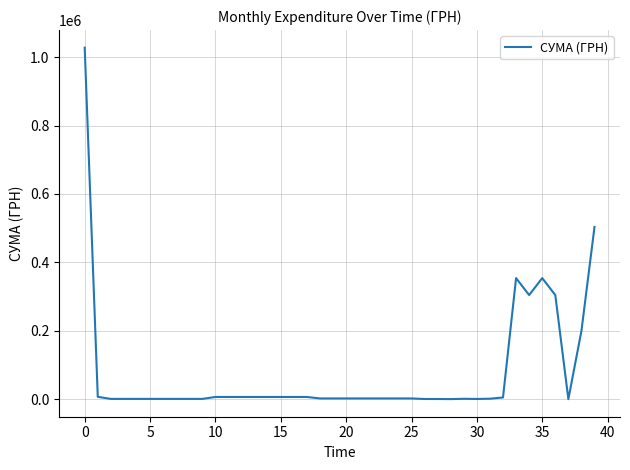

What is the maximum value shown in the chart?

1027781.9